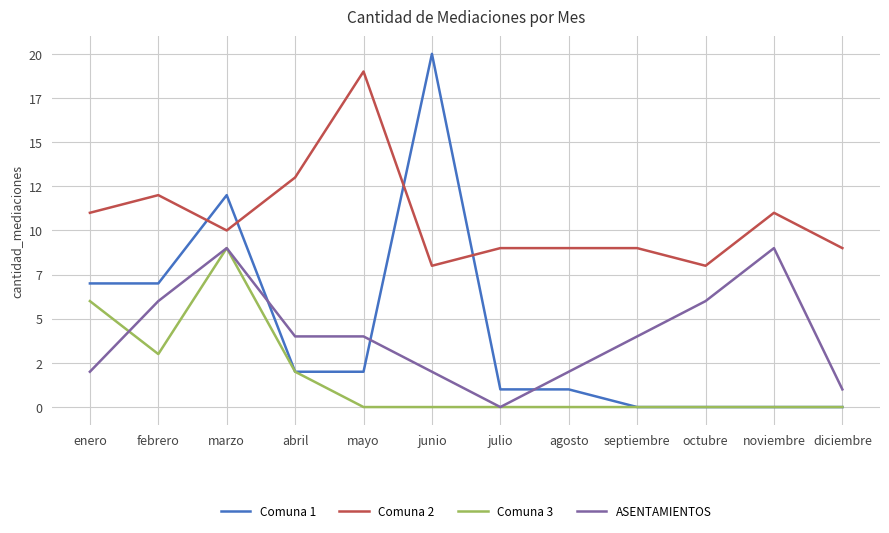

At which label does Comuna 1 reach its minimum?

septiembre